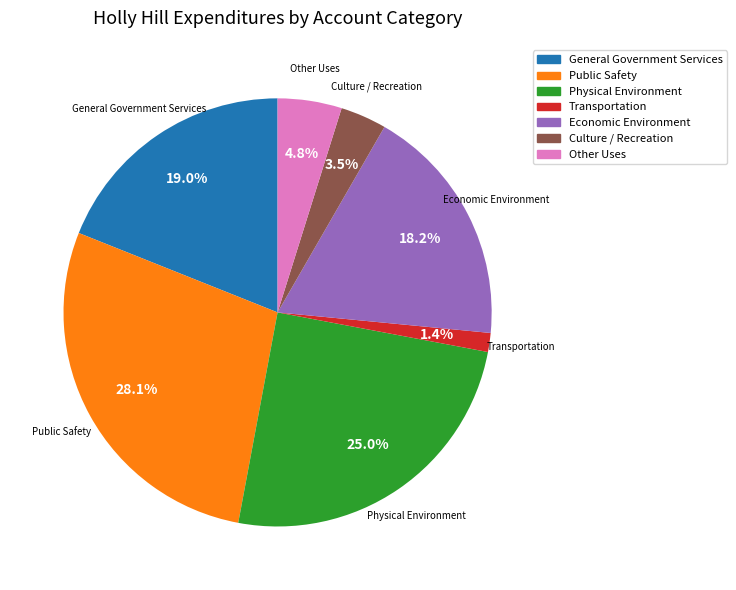

How many slices are in this pie chart?

7